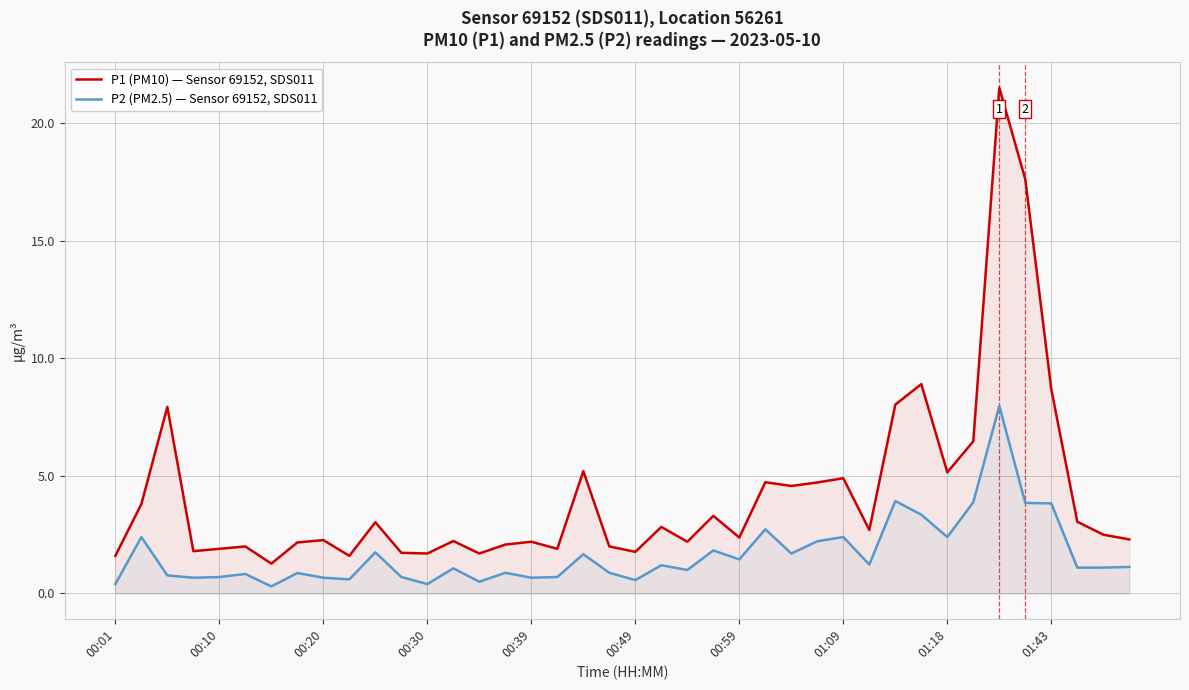

The value of P2 (PM2.5) — Sensor 69152, SDS011 at 01:18 is 2.4. True or false?

True